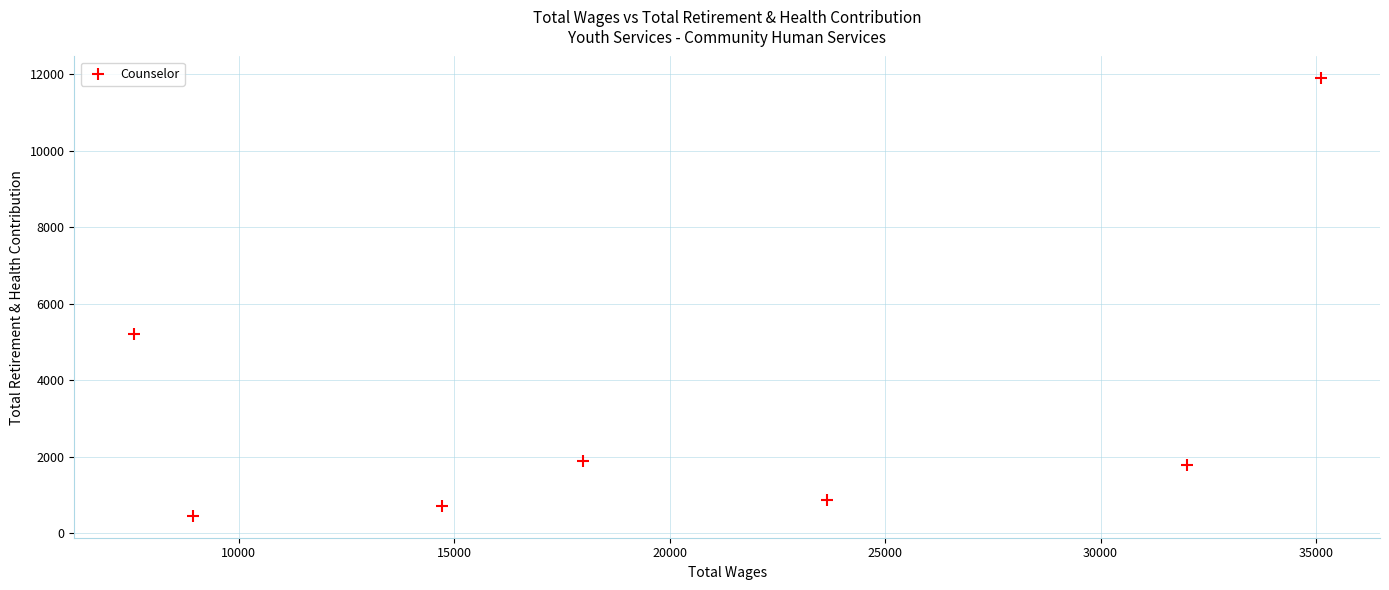

What is the average Y value?

3258